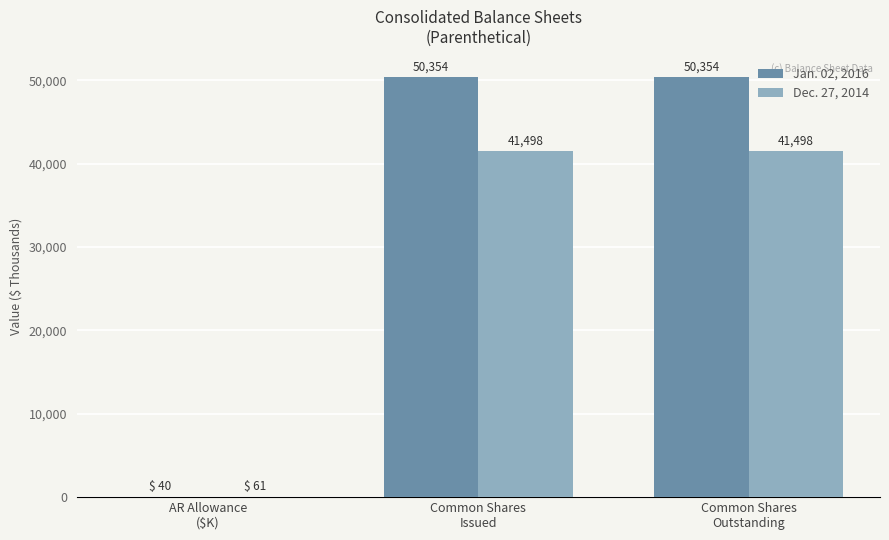

Is the value of Jan. 02, 2016 at Common Shares
Issued greater than the value of Dec. 27, 2014 at Common Shares
Issued?

Yes